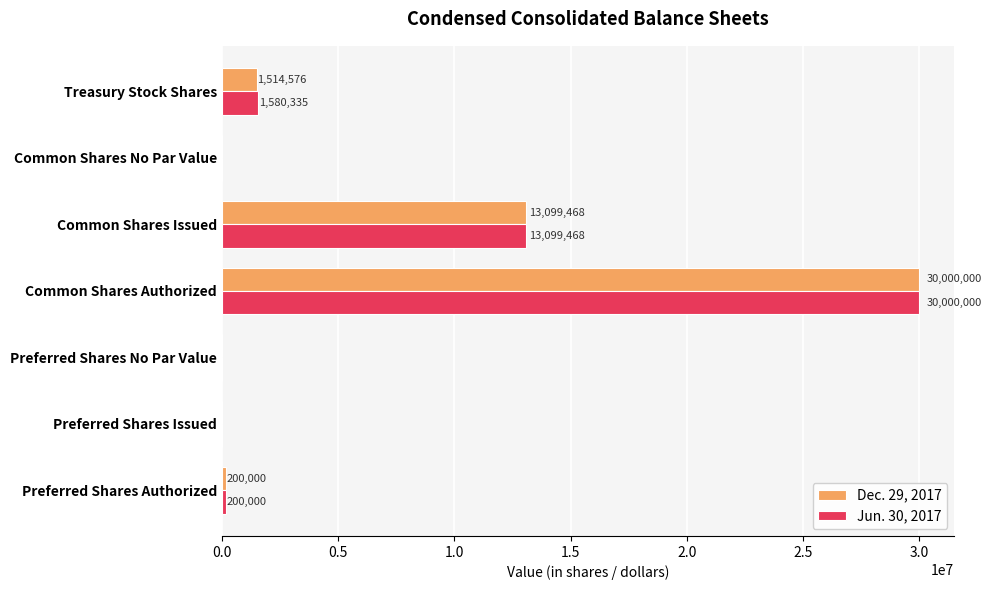

What is the highest value of the Dec. 29, 2017 series?

30000000